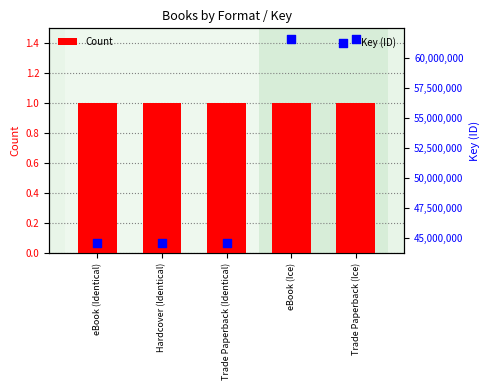

What are all the series names shown in the legend?

Count, Key (ID)